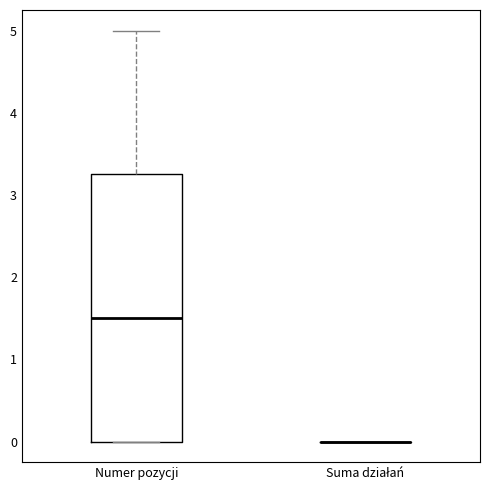

Reading left to right, read every box against the y-axis: the position of its median line, the range the box covers, and the ends of its whiskers. The values are not printed on the chart, so give them approximately, as read against the axis.

Numer pozycji: median 1.5, box 0.0 to 3.3, whiskers 0.0 to 5.0
Suma działań: box collapsed to a line at 0.0, whiskers 0.0 to 0.0